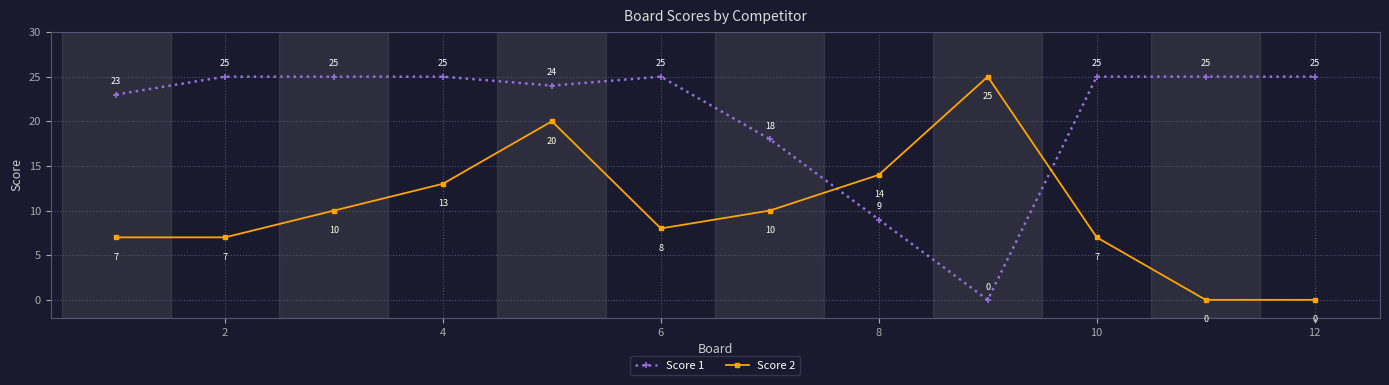

What is the highest value of the Score 1 series?

25